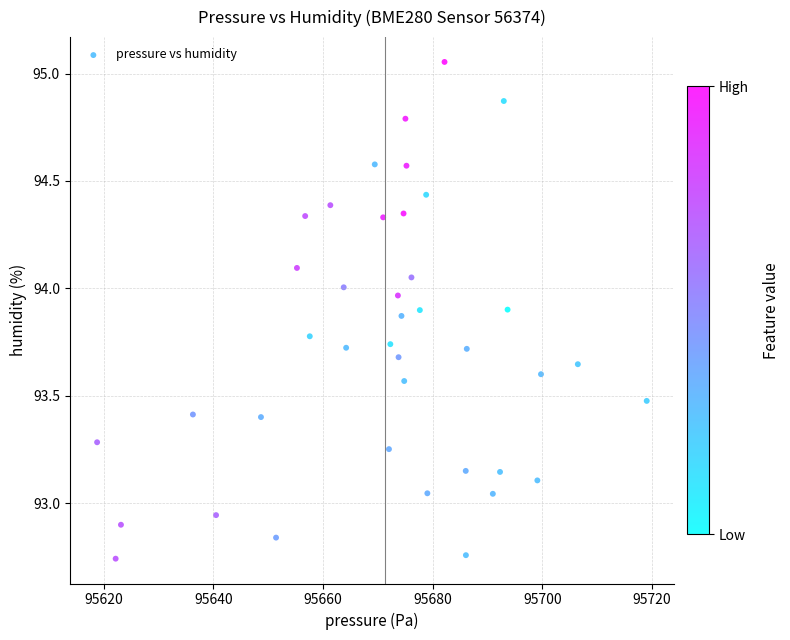

What is the range of Y values (max minus min)?

2.3